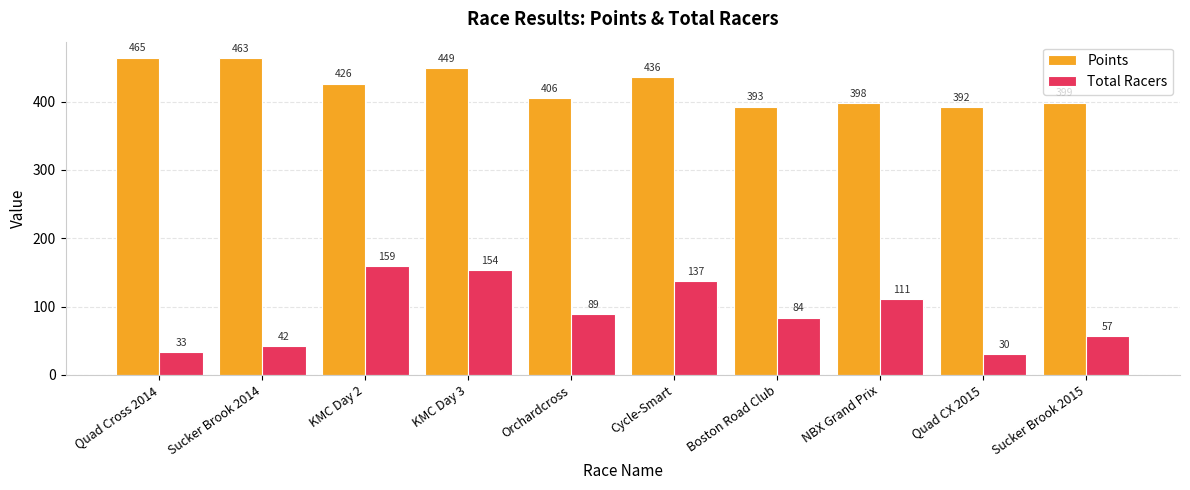

Which category has the lowest value in the Total Racers series?

Quad CX 2015